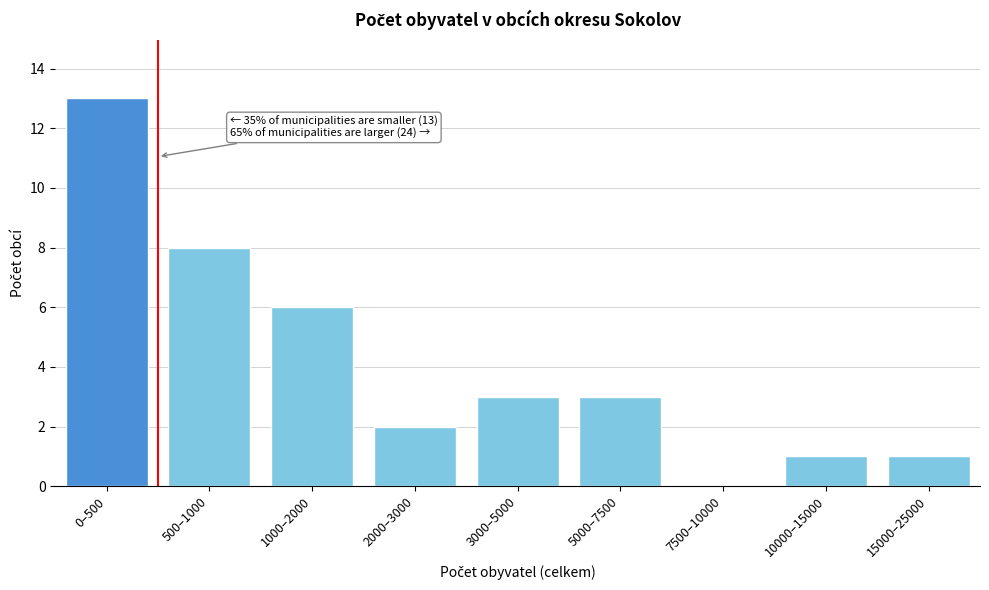

Reading left to right, what are all the values shown in this chart?

0–500=13	500–1000=8	1000–2000=6	2000–3000=2	3000–5000=3	5000–7500=3	7500–10000=0	10000–15000=1	15000–25000=1